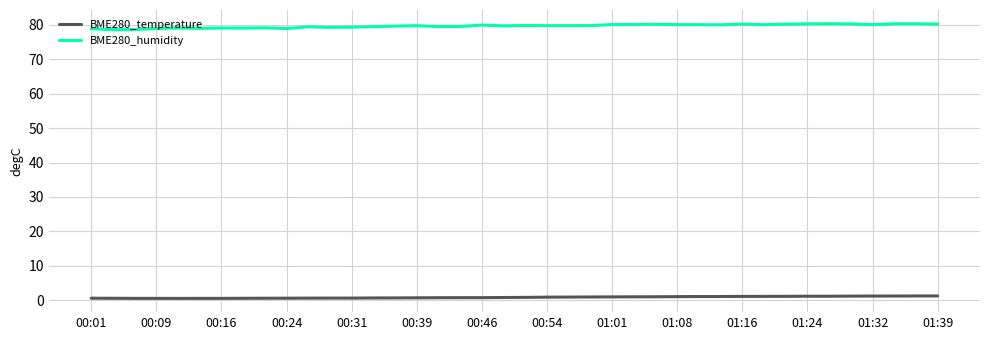

True or false: BME280_temperature and BME280_humidity intersect in this chart.

False